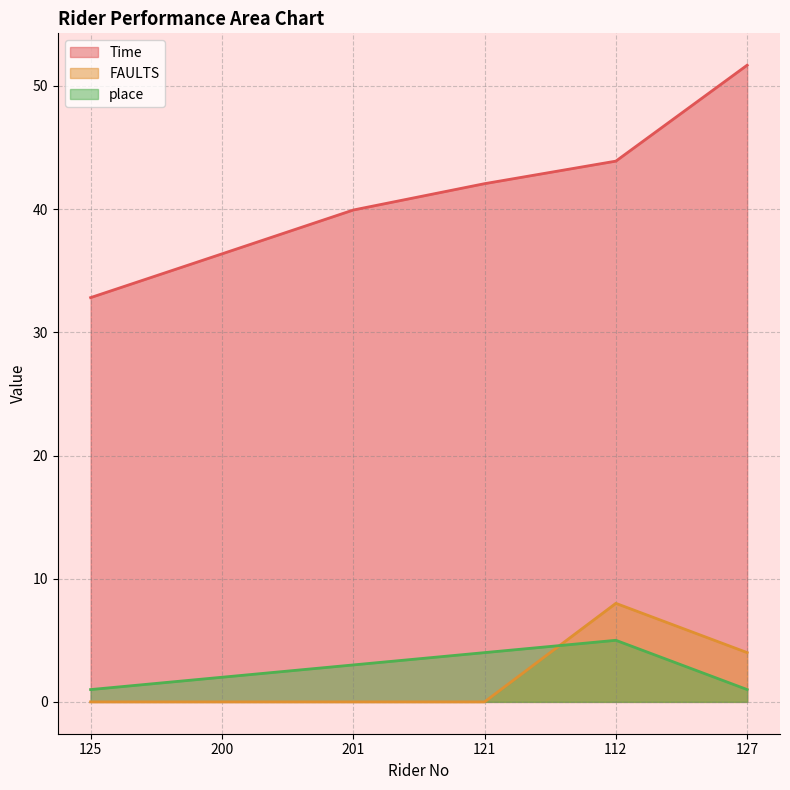

Between 201 and 125, which is larger?

201